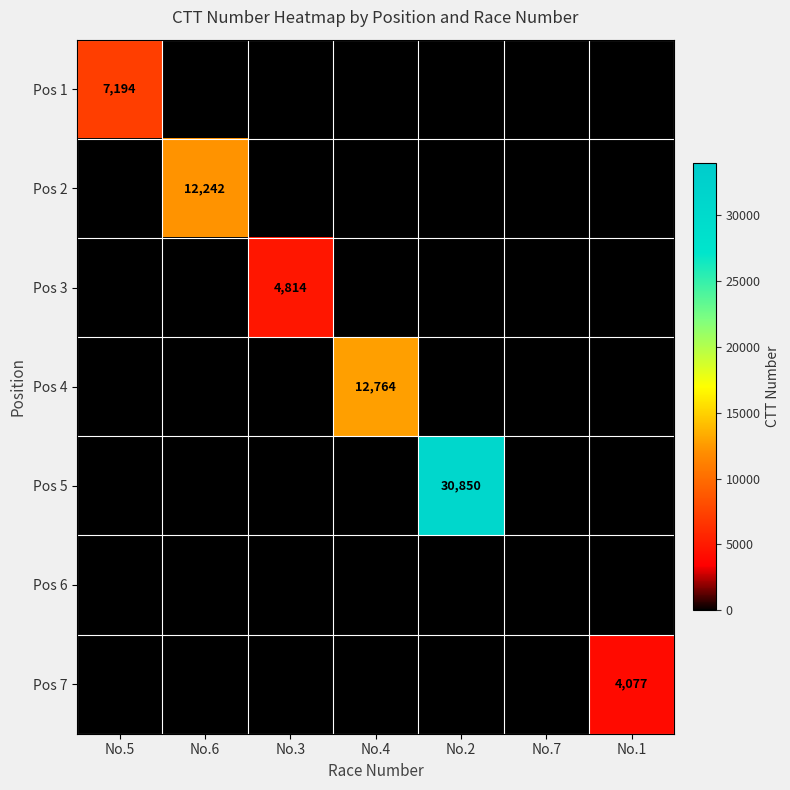

Is it true that Pos 4 equals 0 at No.7?

True